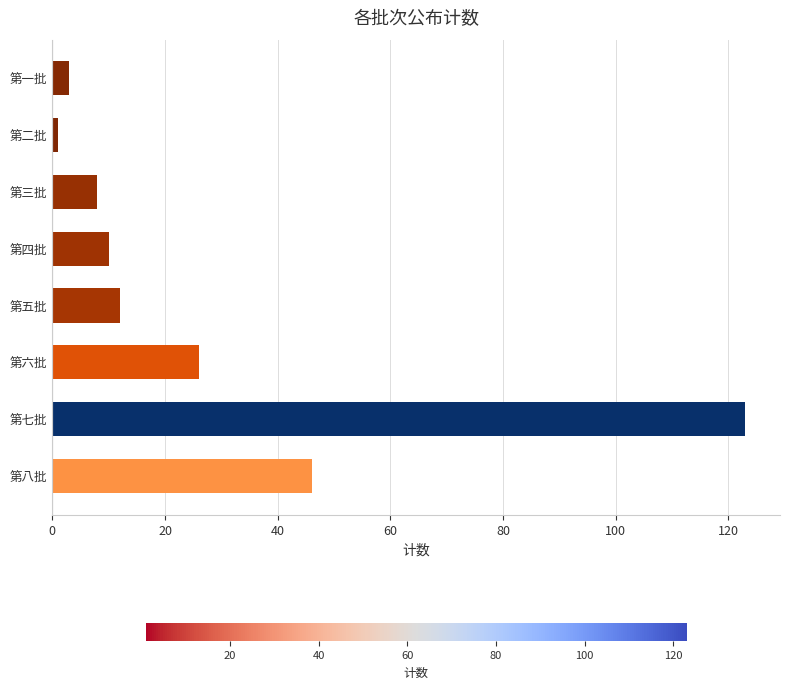

What is the minimum value shown in the chart?

1